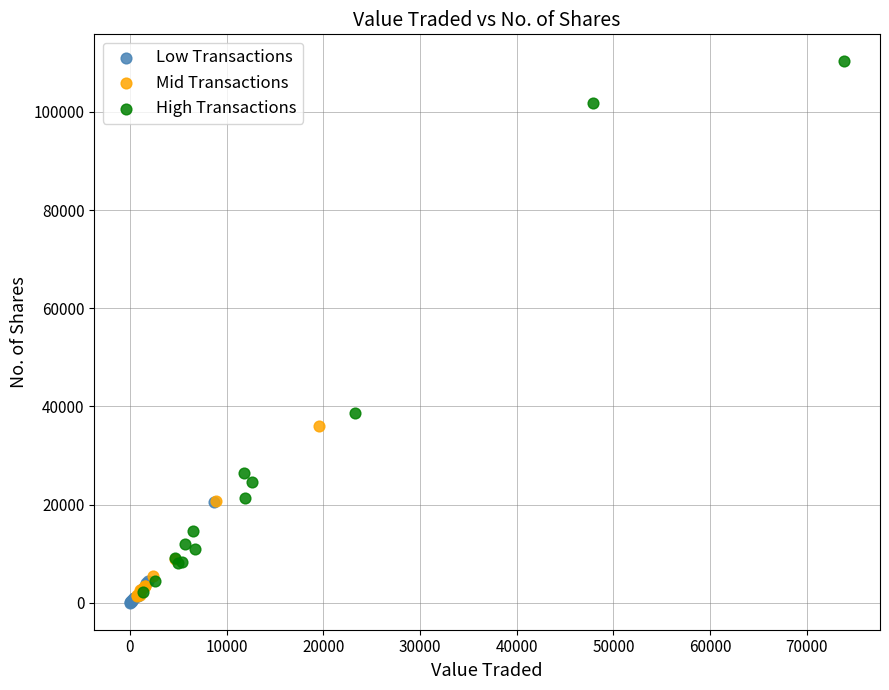

Which series has the largest Y range (max minus min)?

High Transactions